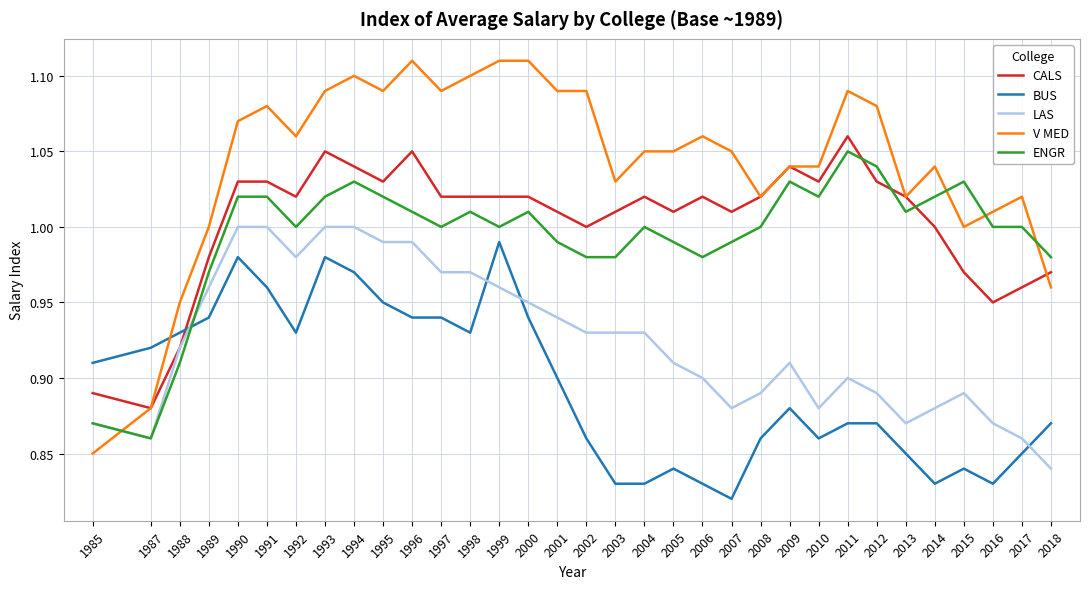

Rank the series at 2005 from lowest to highest value.

BUS, LAS, ENGR, CALS, V MED